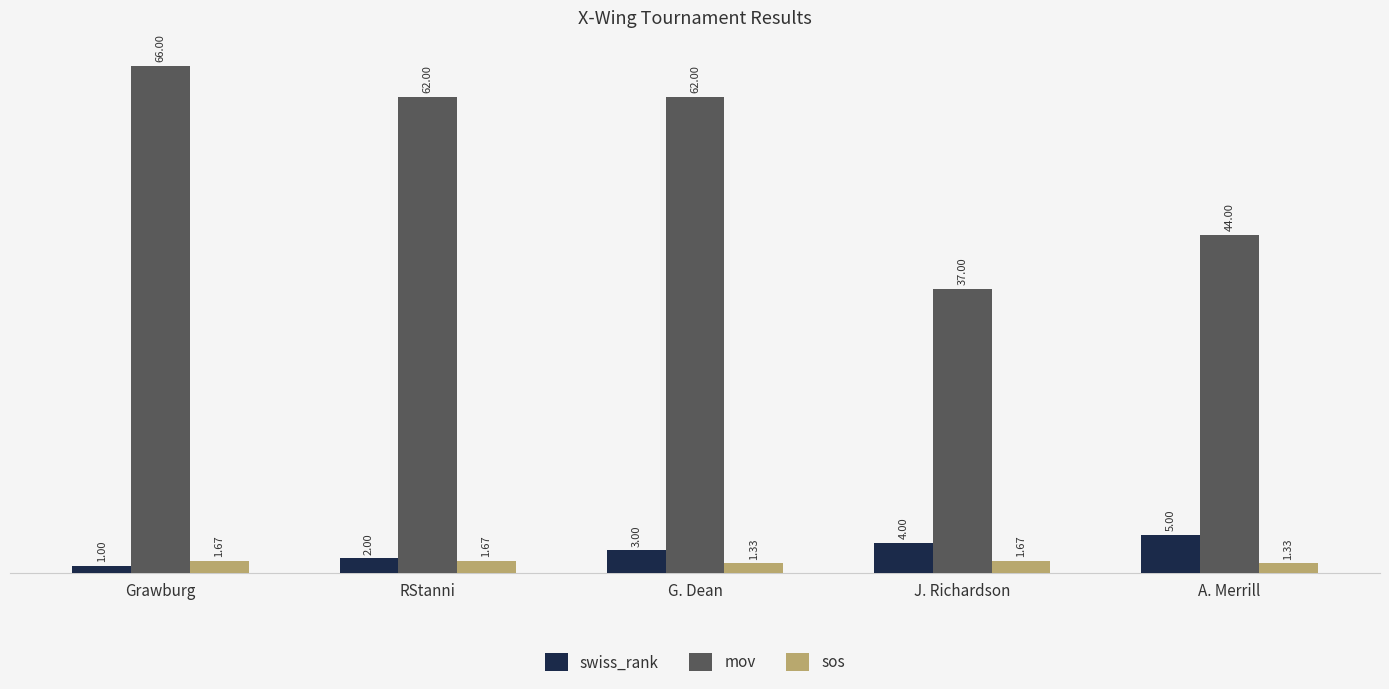

At which category is the sum across all series the highest?

Grawburg